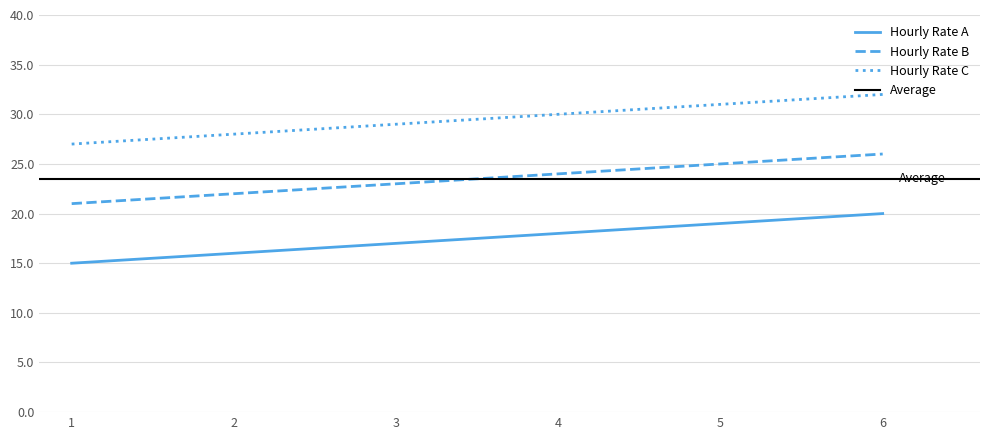

True or false: Hourly Rate A and Hourly Rate C intersect in this chart.

False